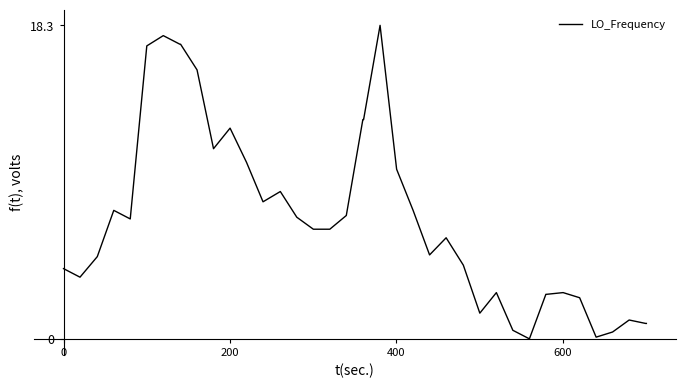

What is the difference between the maximum and minimum values?

18.3